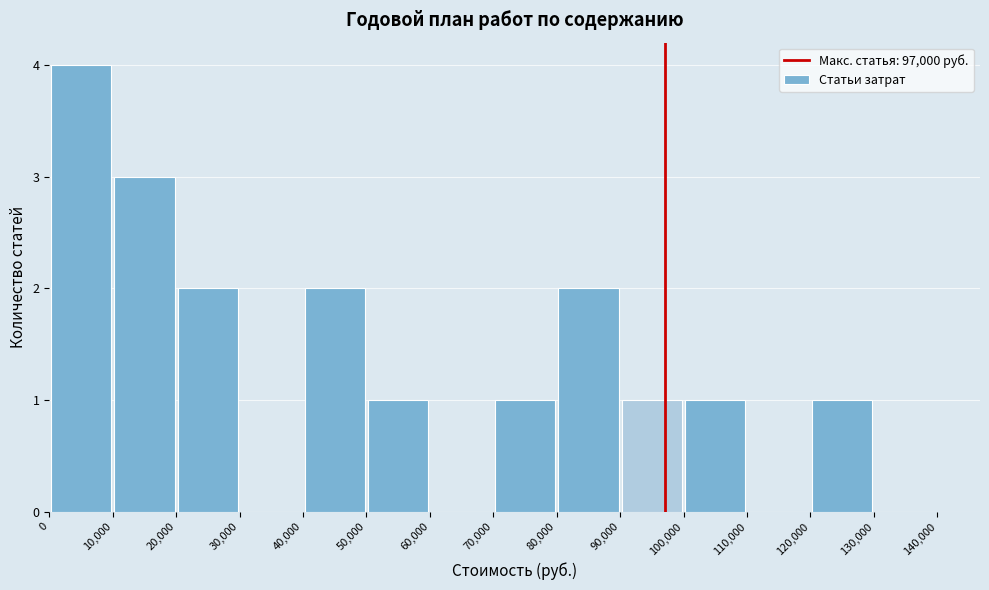

Which range on the x-axis has the tallest bar?

0 to 10,000